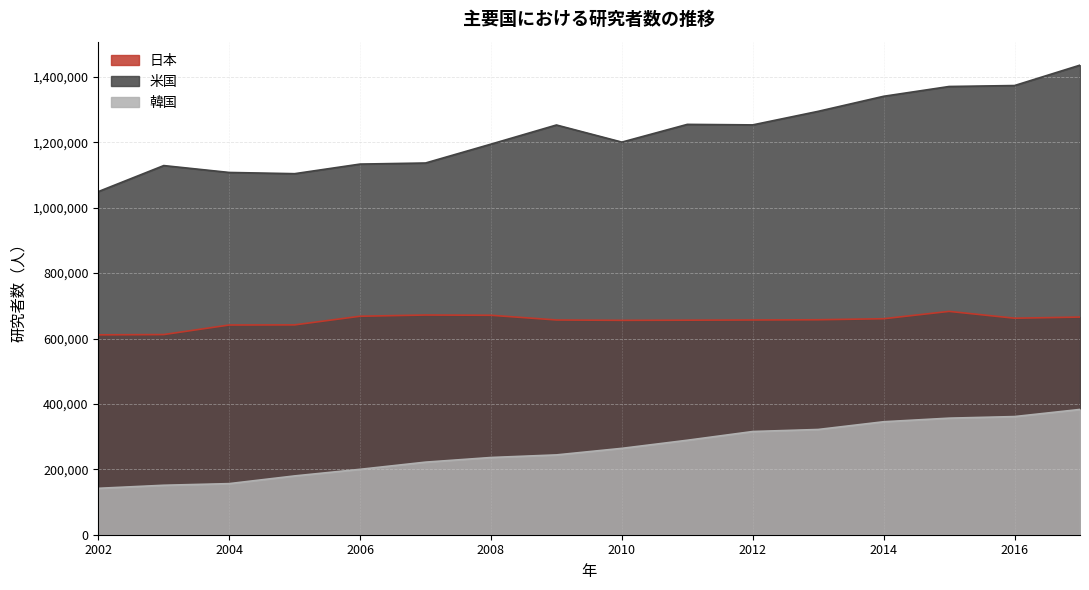

List the series in order of their overall mean, lowest first.

韓国, 日本, 米国